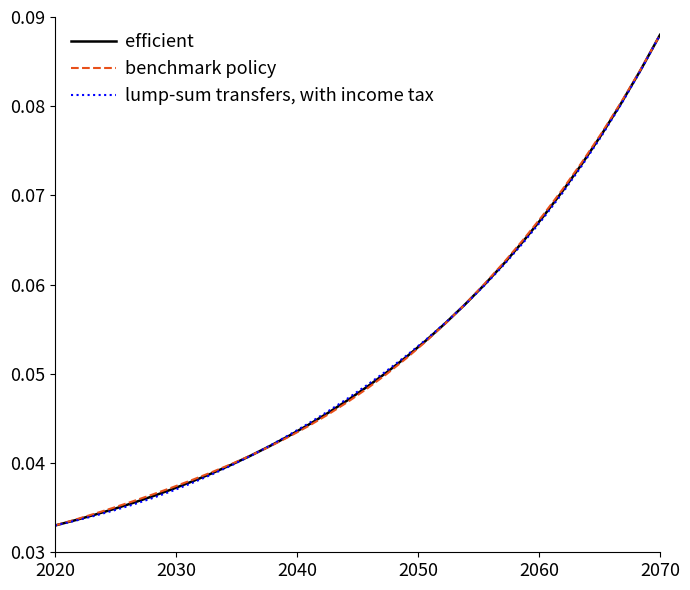

Rank the series by their average value, from lowest to highest.

lump-sum transfers, with income tax, efficient, benchmark policy